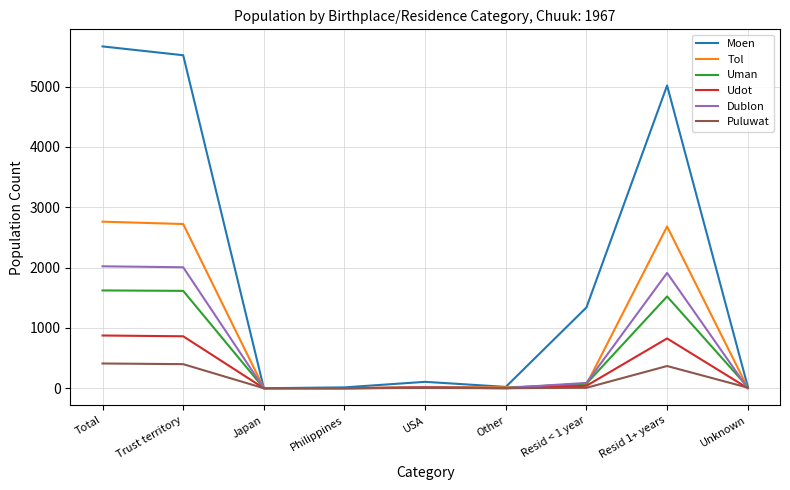

What is the sum of the Udot values at Trust territory and Total?

1735